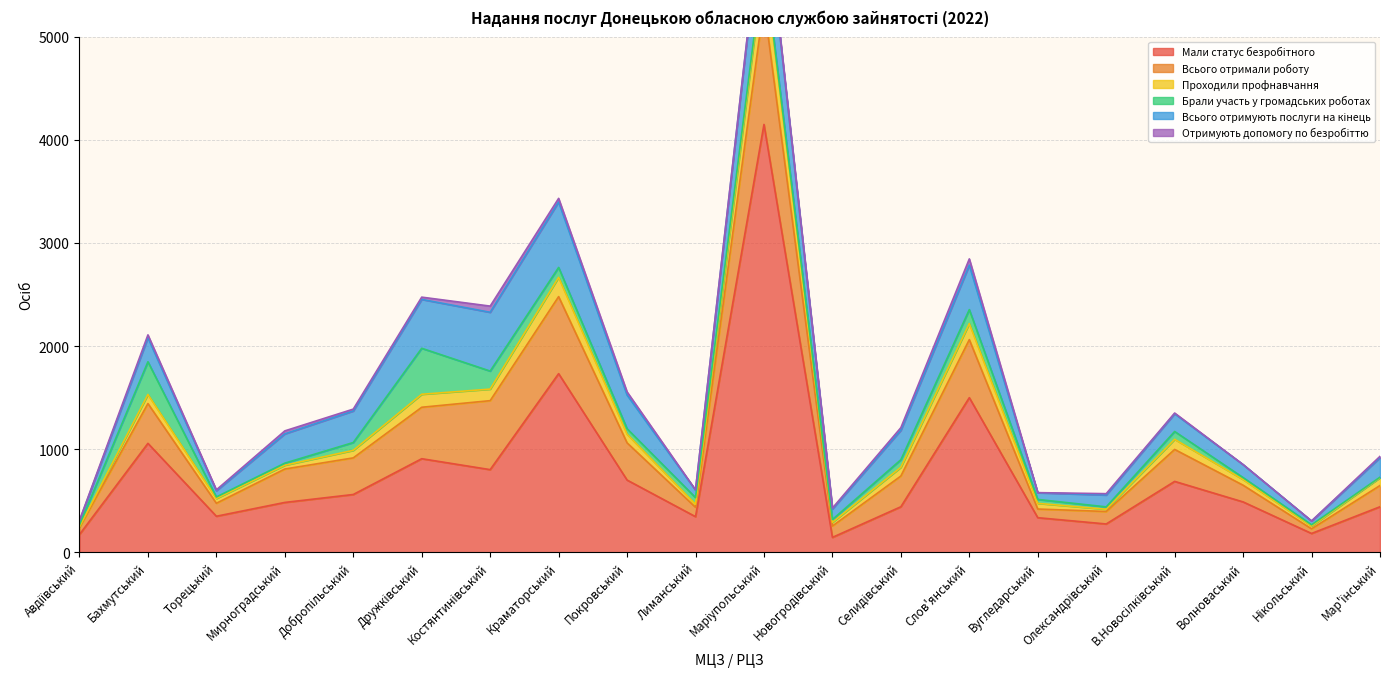

Reading left to right, extract all data points from this chart.

Мали статус безробітного: 172	1056	349	483	560	907	801	1732	700	345	4149	144	441	1499	335	274	687	488	182	441
Всього отримали роботу: 67	386	126	324	355	499	669	747	361	91	1167	110	298	563	84	121	310	162	45	206
Проходили профнавчання: 7	88	46	37	73	126	112	187	84	29	403	36	85	156	55	22	98	55	27	76
Брали участь у громадських роботах: 20	317	15	20	76	446	175	96	53	65	43	27	73	135	38	23	76	19	12	5
Всього отримують послуги на кінець: 39	234	60	284	306	474	570	635	327	73	646	102	286	431	65	115	172	126	37	189
Отримують допомогу по безробіттю: 4	27	9	29	18	22	60	35	30	2	13	9	25	61	1	13	7	0	0	13